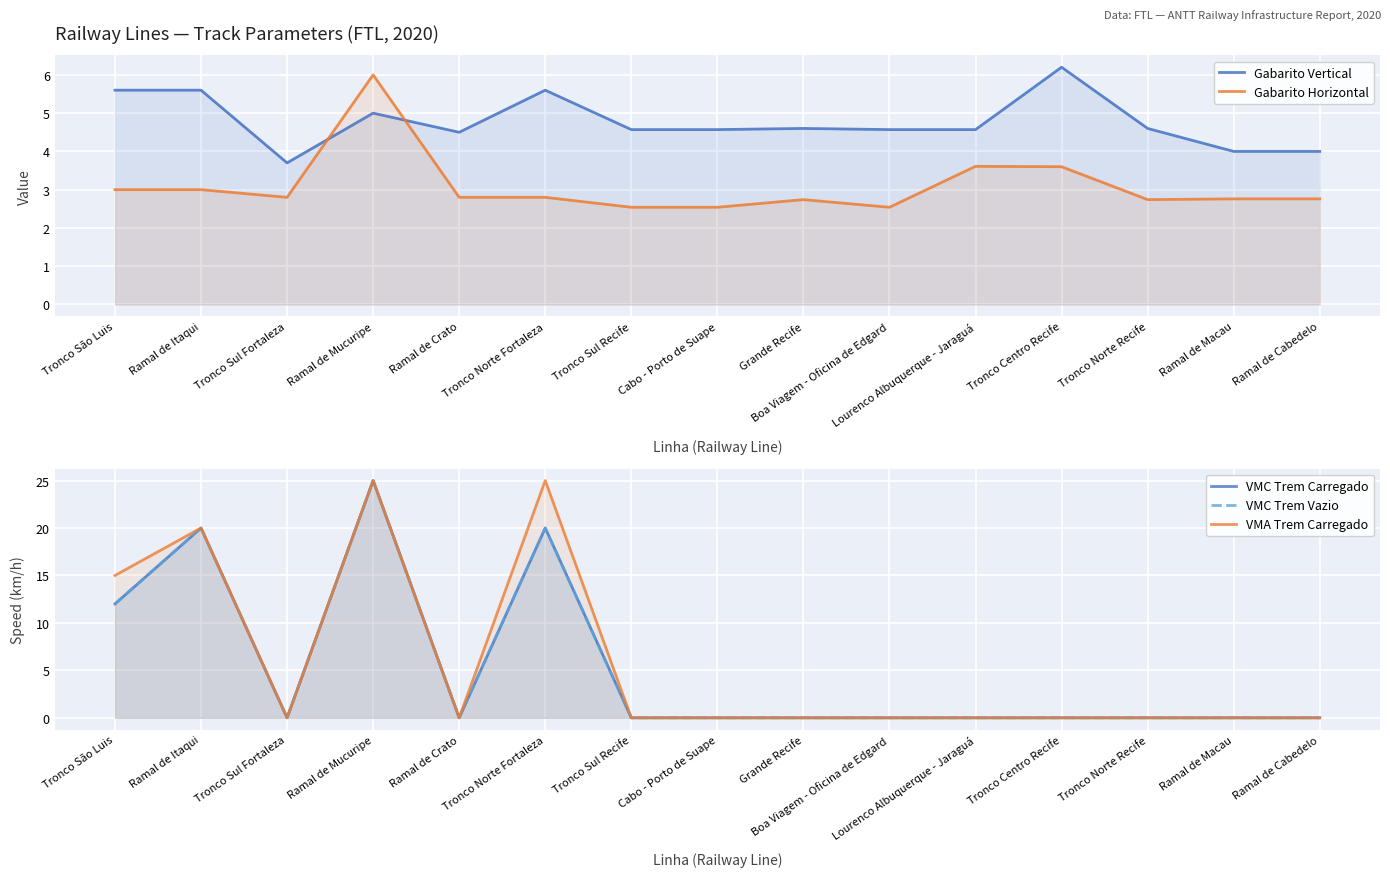

What is the sum of all VMA Trem Carregado values?

85.0